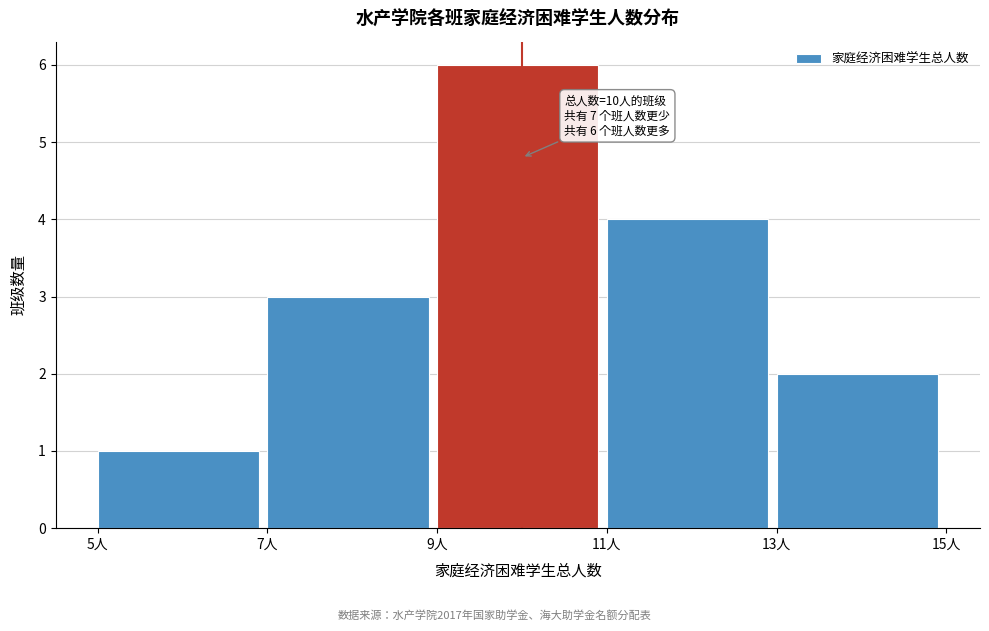

Which range on the x-axis has the tallest bar?

9 to 11